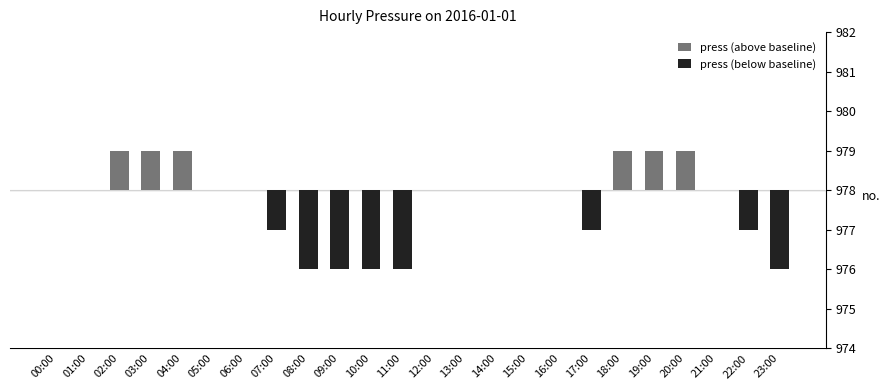

Rank the series by their maximum value, from highest to lowest.

press (above baseline), press (below baseline)